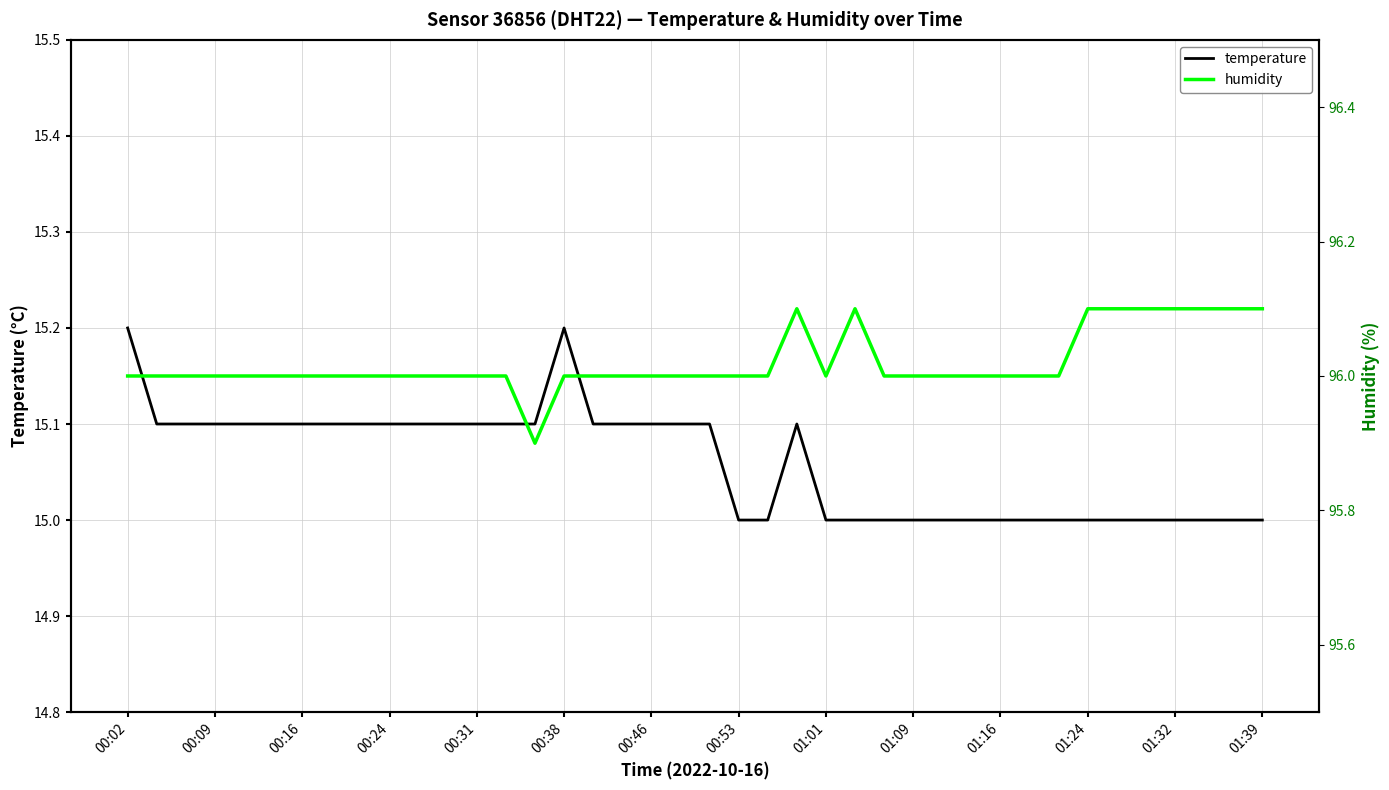

Where is humidity nearest to the value 96?

00:02